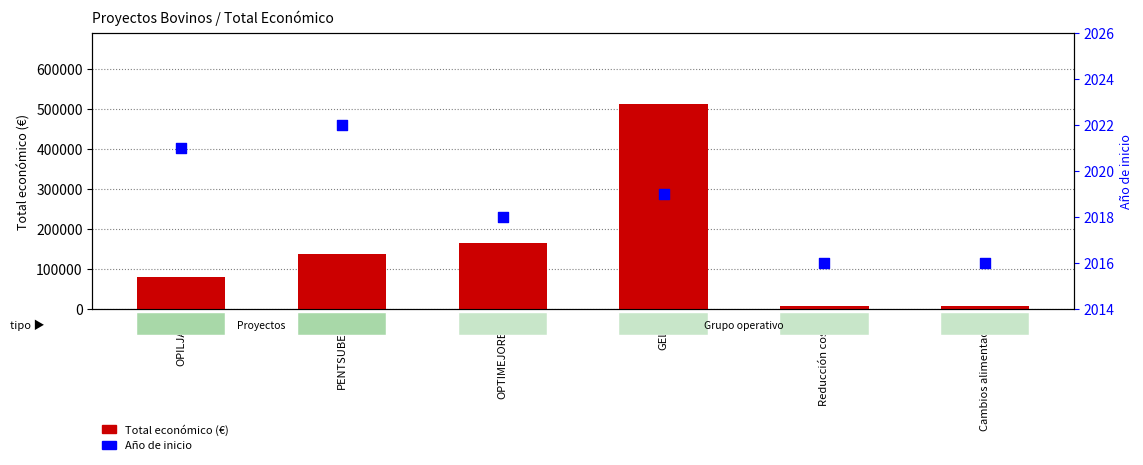

What is the total value across all series at GELOB?

513066.9